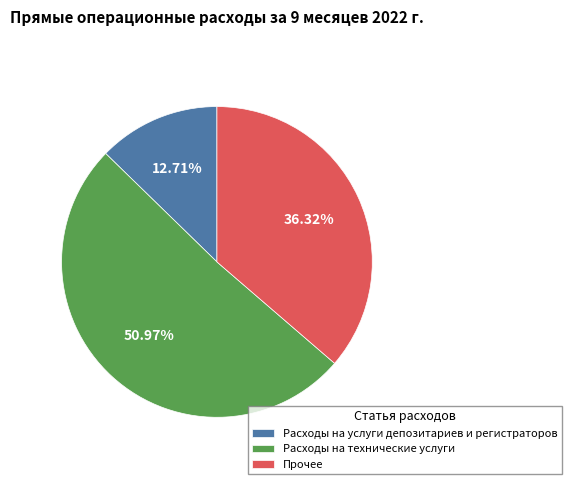

To the nearest percent, what portion does Расходы на услуги депозитариев и регистраторов represent?

13%